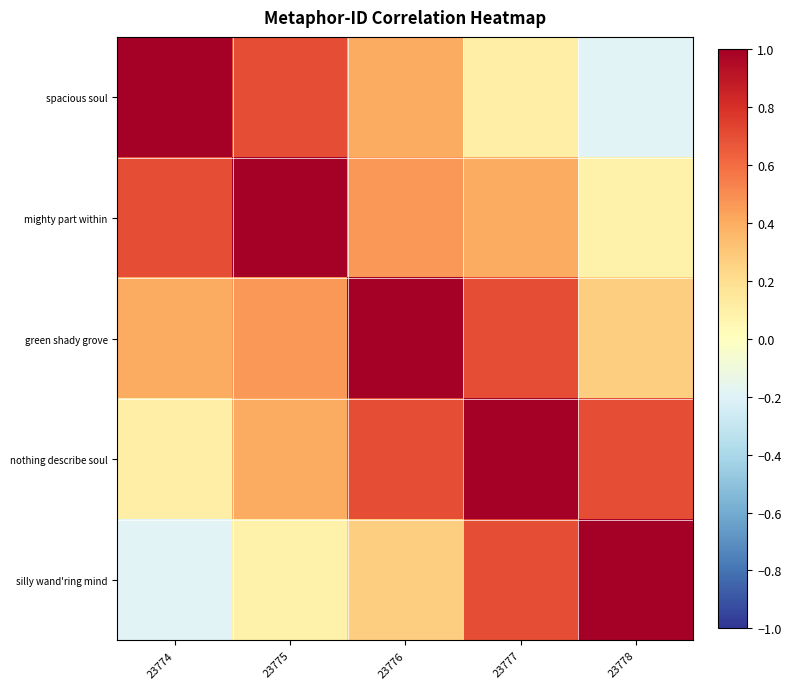

What is the total value across all series at 23778?

1.9